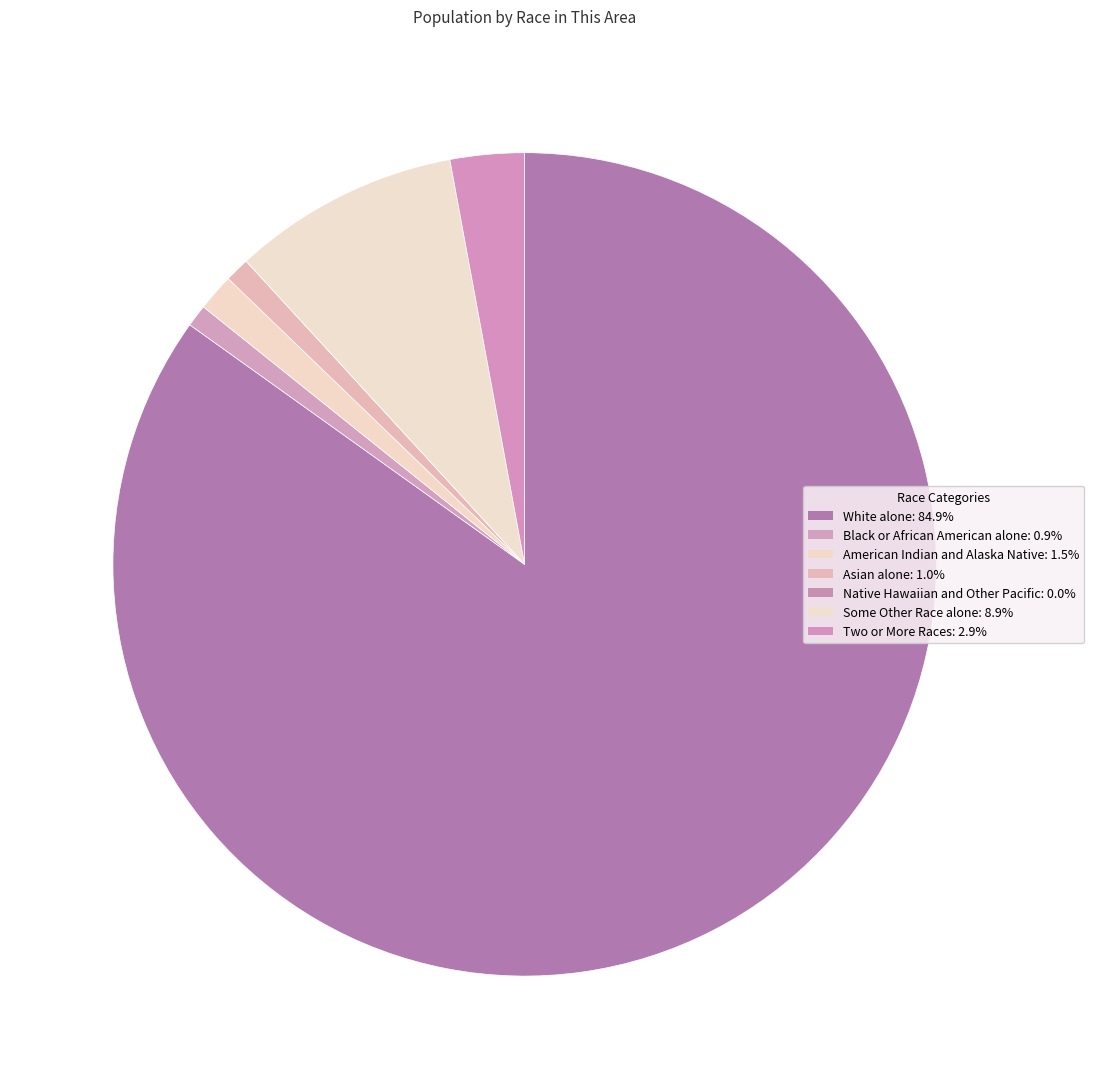

To the nearest percent, what is the difference between the largest and smallest slice percentages?

85%